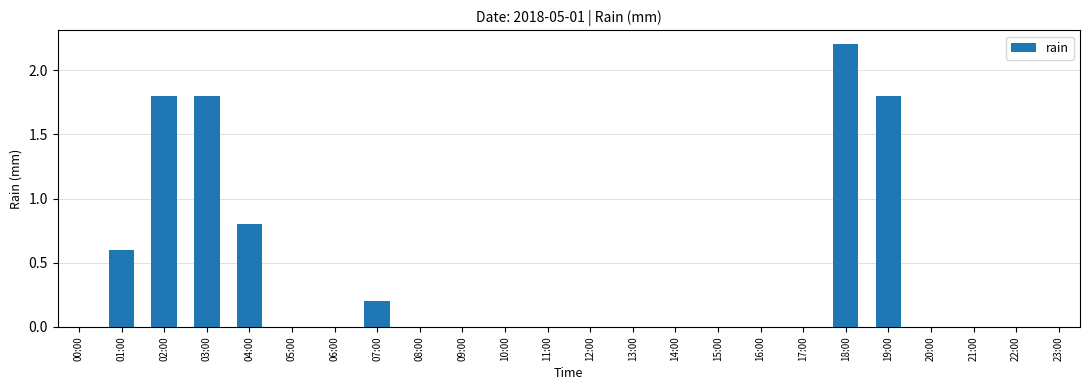

Are the bars grouped side by side (vs. stacked)?

No